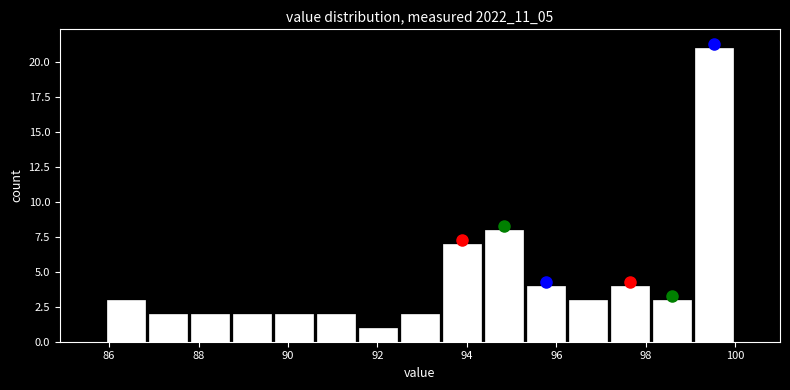

Reading left to right, transcribe this chart: for each bar, give the range it covers on the x-axis and its height. Neither the bar edges nor the heights are printed on the chart, so give them approximately, as read against the axes.

85.90 to 86.84: 3
86.84 to 87.78: 2
87.78 to 88.72: 2
88.72 to 89.66: 2
89.66 to 90.60: 2
90.60 to 91.54: 2
91.54 to 92.48: 1
92.48 to 93.42: 2
93.42 to 94.36: 7
94.36 to 95.30: 8
95.30 to 96.24: 4
96.24 to 97.18: 3
97.18 to 98.12: 4
98.12 to 99.06: 3
99.06 to 100.00: 21